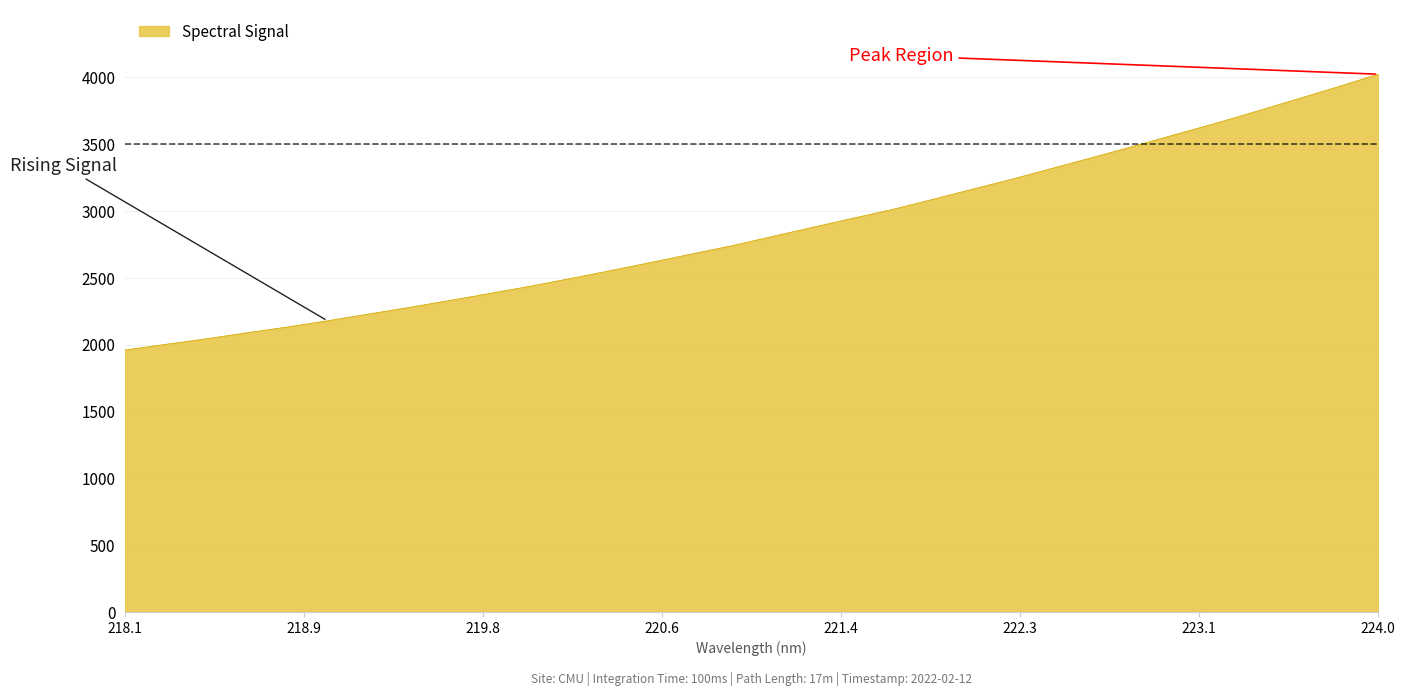

What is the greatest value displayed?

4023.1